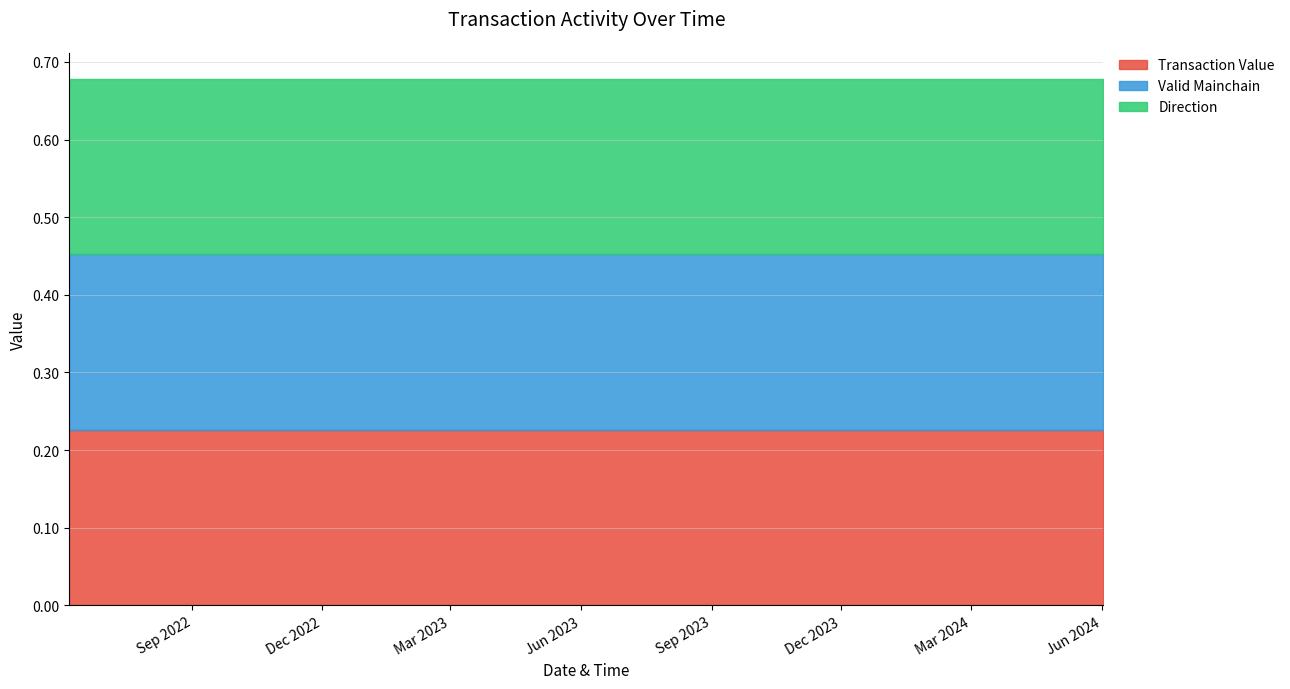

True or false: IO Index and Direction intersect in this chart.

False